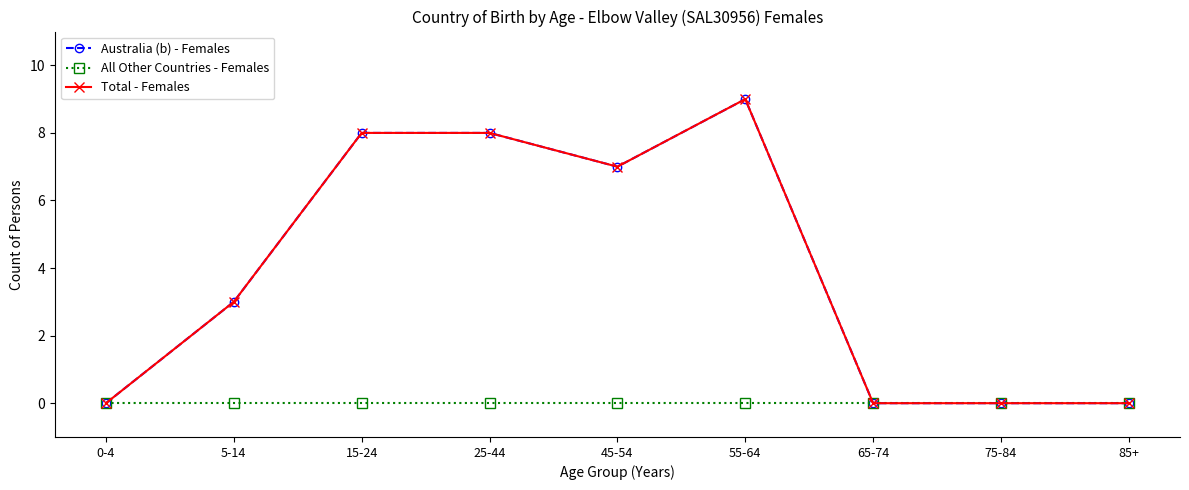

True or false: Total - Females and All Other Countries - Females intersect in this chart.

False